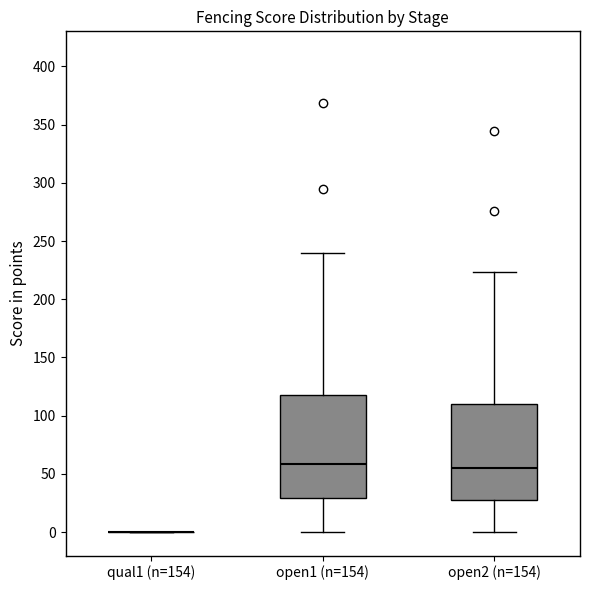

Reading left to right, transcribe this box plot: for each box, give where its median line is, the range the box spans, and where its two whiskers end, as read against the y-axis. The values are not printed on the chart, so give them approximately, as read against the axis.

qual1 (n=154): box collapsed to a line at 0, whiskers 0 to 0
open1 (n=154): median 60, box 30 to 120, whiskers 0 to 240
open2 (n=154): median 55, box 30 to 110, whiskers 0 to 225